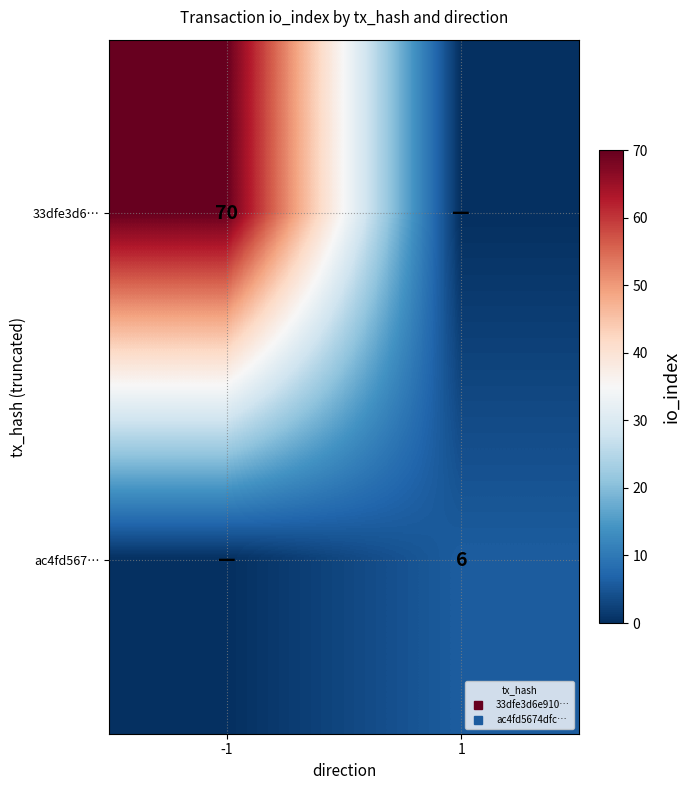

The 33dfe3d6… series shows 28 at 1. True or false?

False